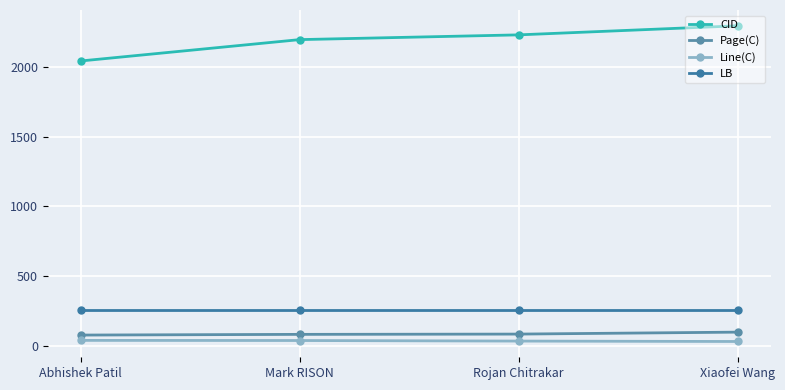

Read the Line(C) value at Xiaofei Wang.

33